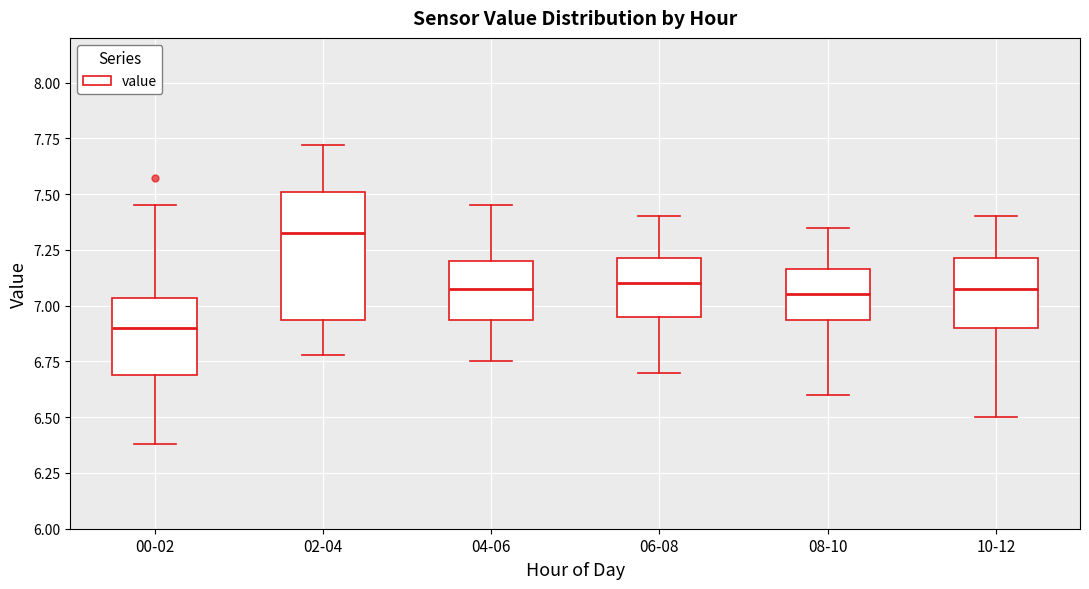

Where does the median line of the box for 10-12 sit on the y-axis? The values are not printed on the chart, so give them approximately, as read against the axis.

7.10